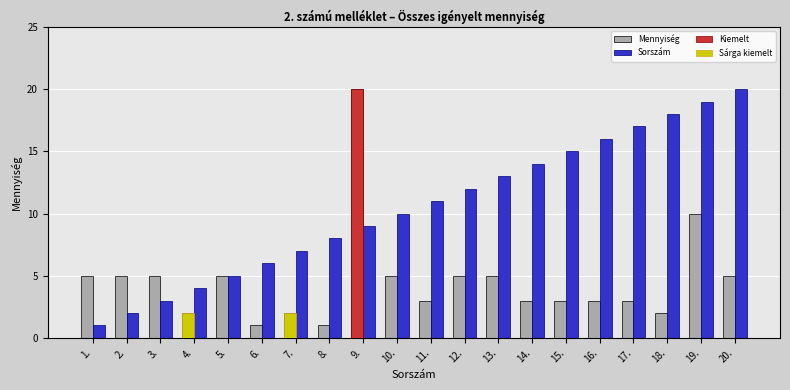

Reading right to left, extract all data points from this chart.

Mennyiség: 20.=5	19.=10	18.=2	17.=3	16.=3	15.=3	14.=3	13.=5	12.=5	11.=3	10.=5	9.=20	8.=1	7.=2	6.=1	5.=5	4.=2	3.=5	2.=5	1.=5
Sorszám: 20.=20	19.=19	18.=18	17.=17	16.=16	15.=15	14.=14	13.=13	12.=12	11.=11	10.=10	9.=9	8.=8	7.=7	6.=6	5.=5	4.=4	3.=3	2.=2	1.=1